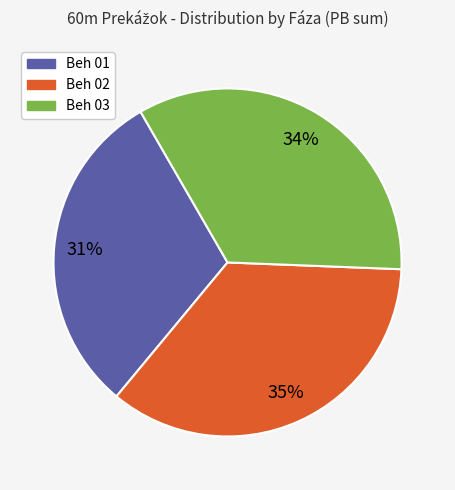

To the nearest percent, what is the average slice percentage?

33%